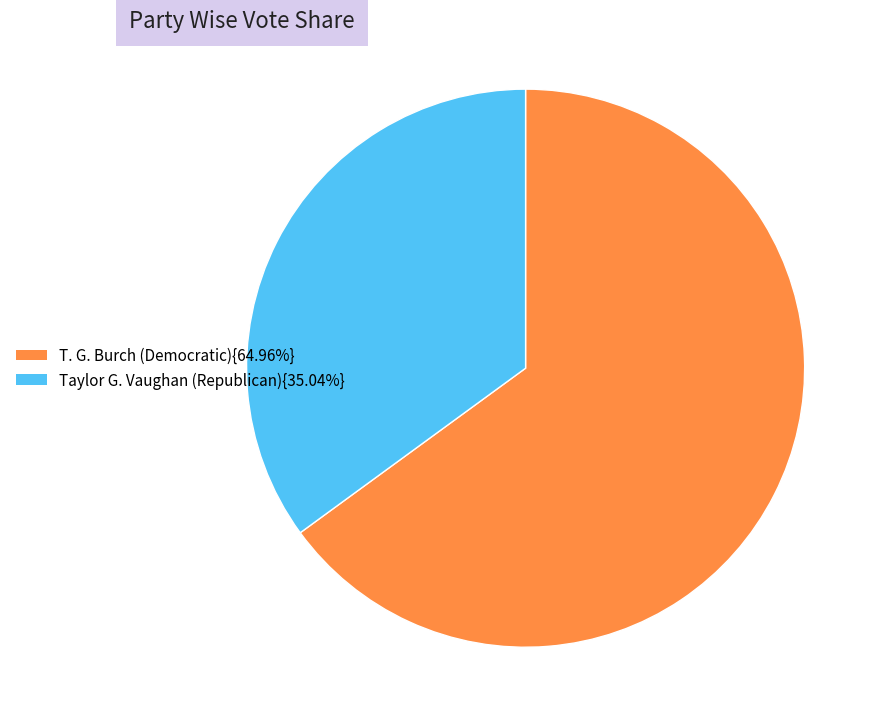

Is there any slice that represents more than half of the pie?

Yes